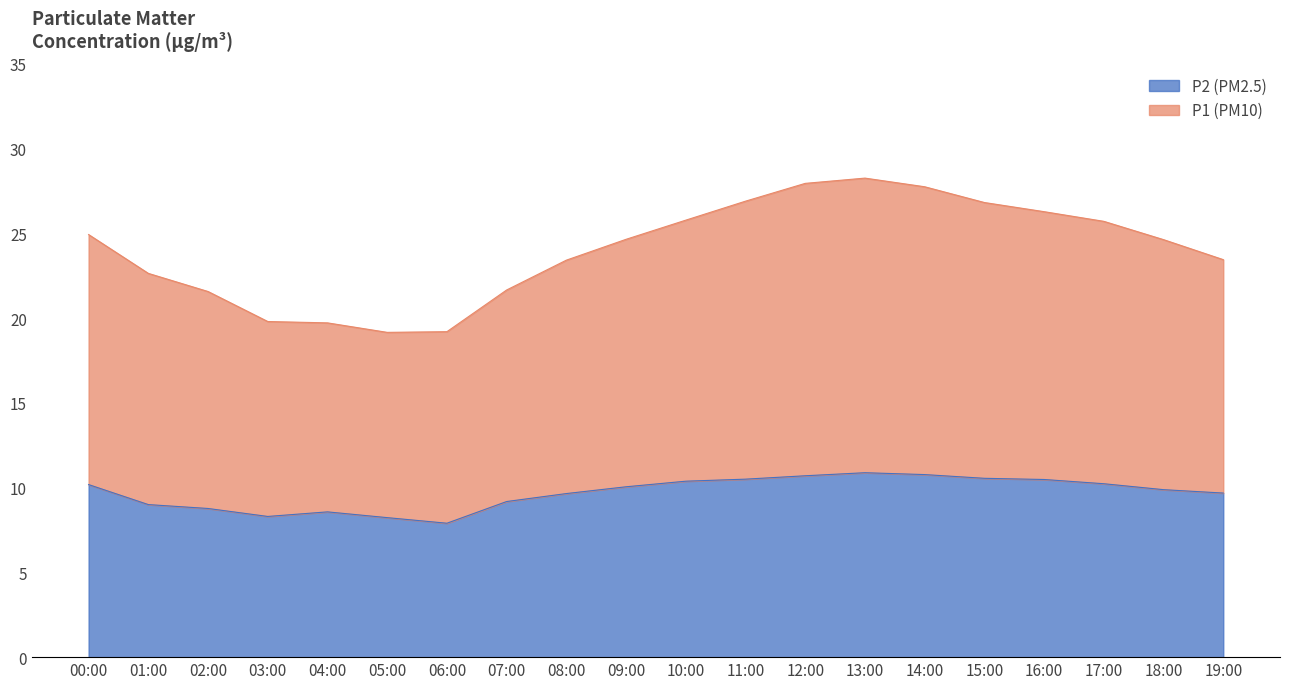

Reading left to right, what are all the values shown in this chart?

24.9	22.6	21.6	19.8	19.7	19.2	19.2	21.7	23.4	24.6	25.8	26.9	27.9	28.3	27.8	26.8	26.3	25.7	24.6	23.4